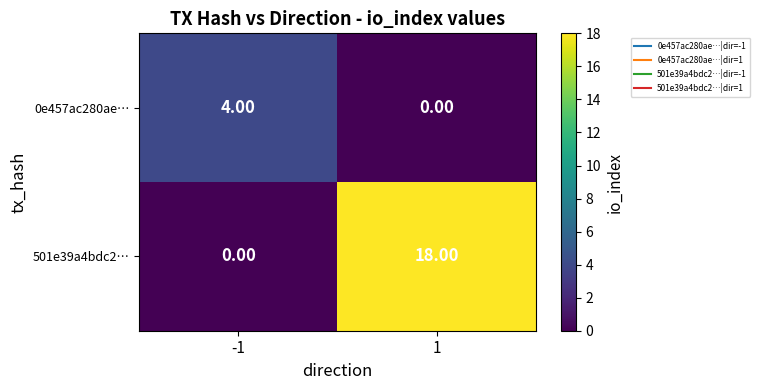

What is the spread (max minus min) of values at -1?

4